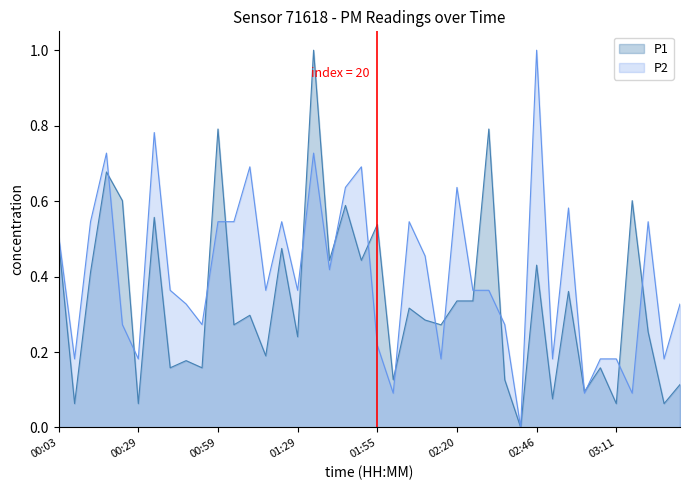

How many lines are shown in the chart?

2